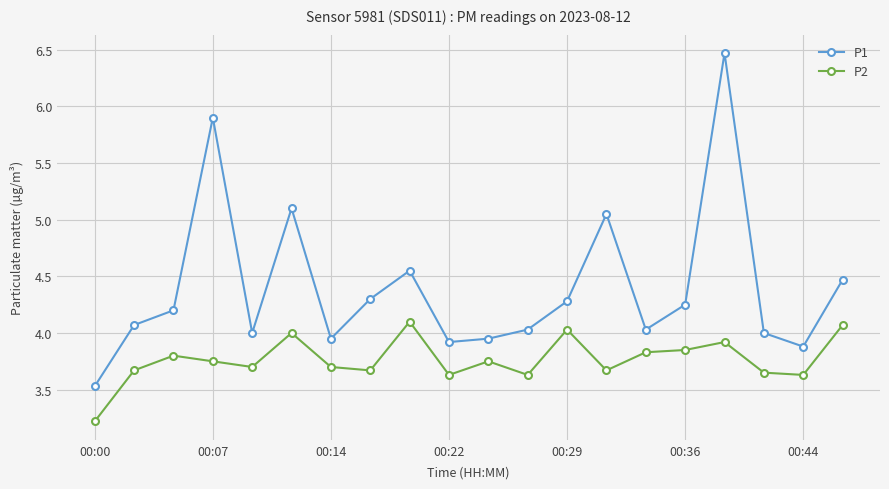

What is the difference between the second highest and second lowest values in the P1 series?

2.0